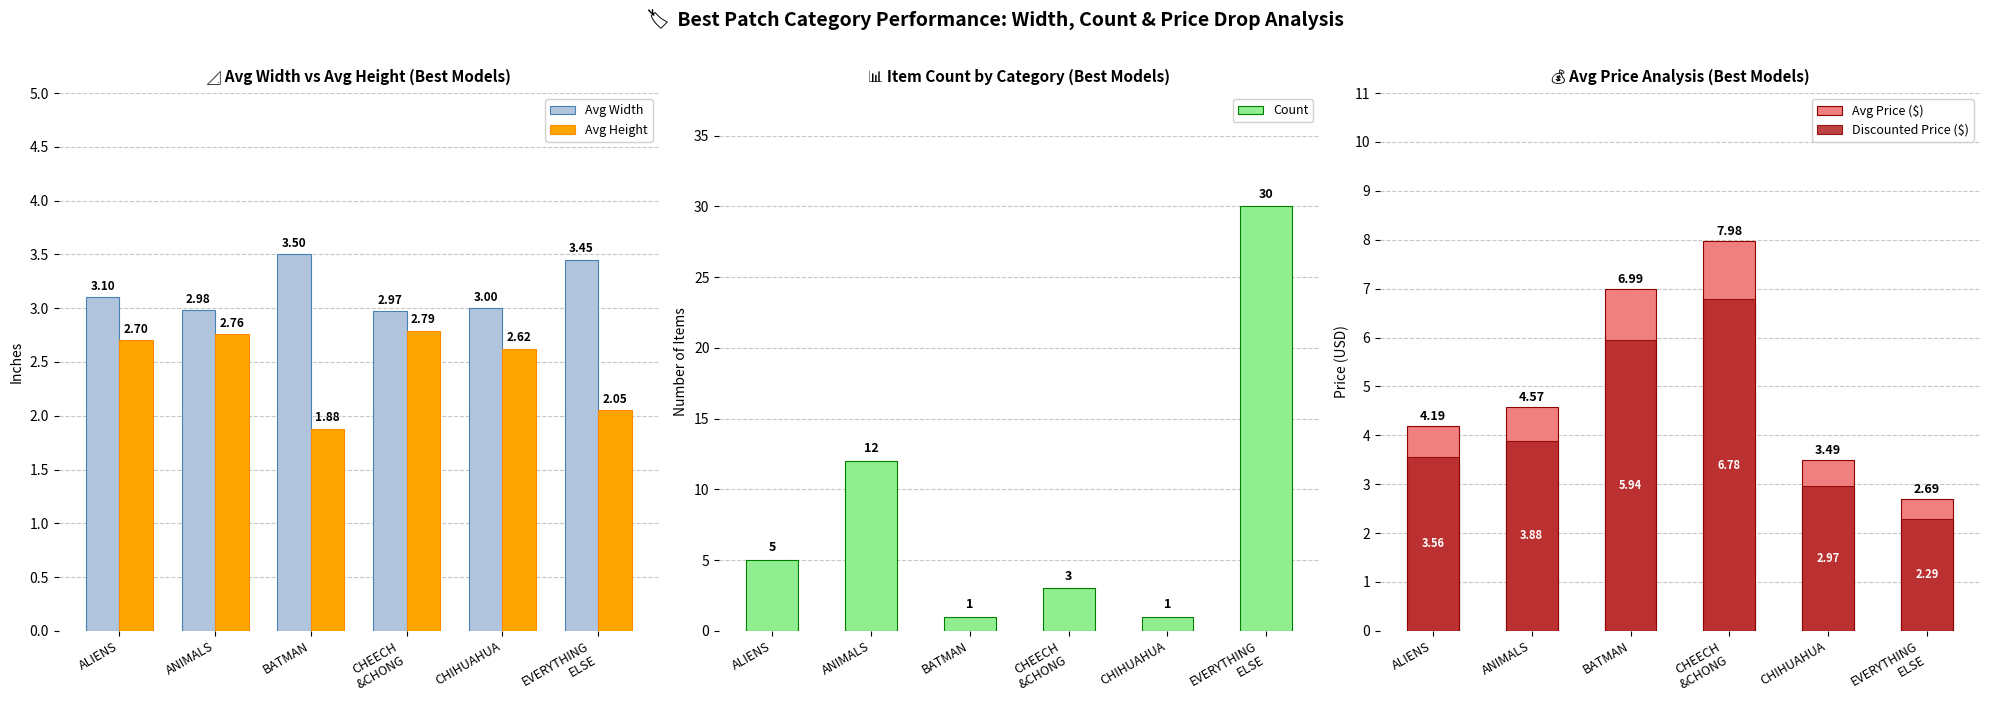

At which label does Avg Price ($) first exceed 4?

ALIENS